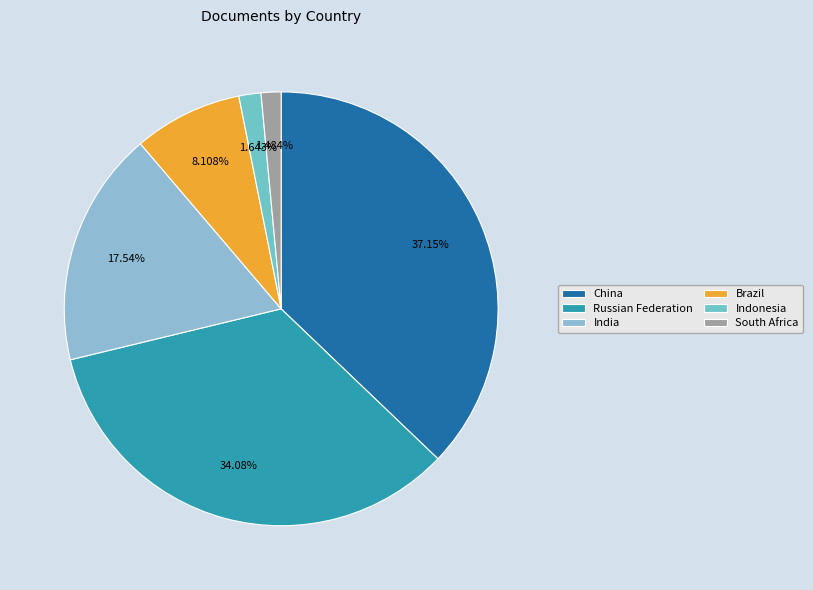

Is it true that South Africa is 1% of the pie?

True